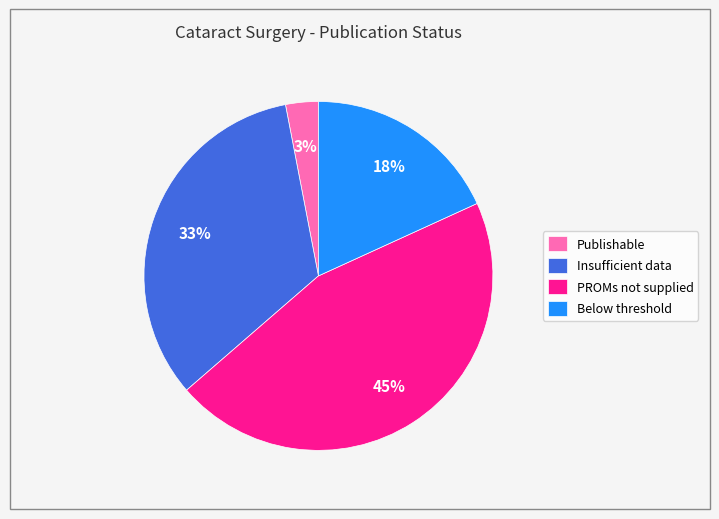

To the nearest percent, what is the difference between the largest and smallest slice percentages?

42%